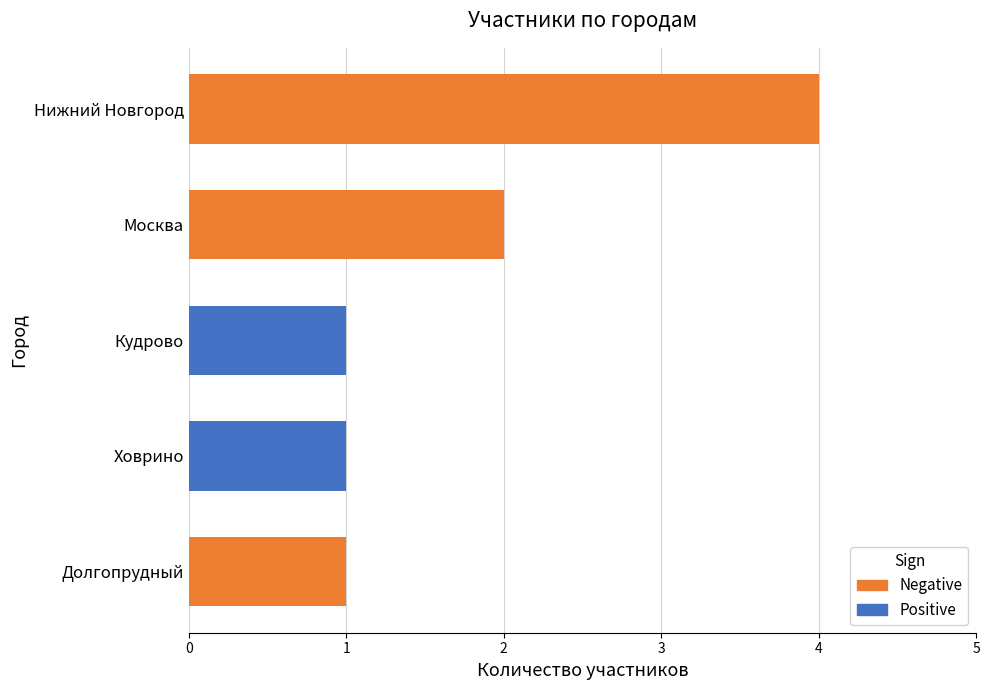

Does the chart contain any negative values?

No